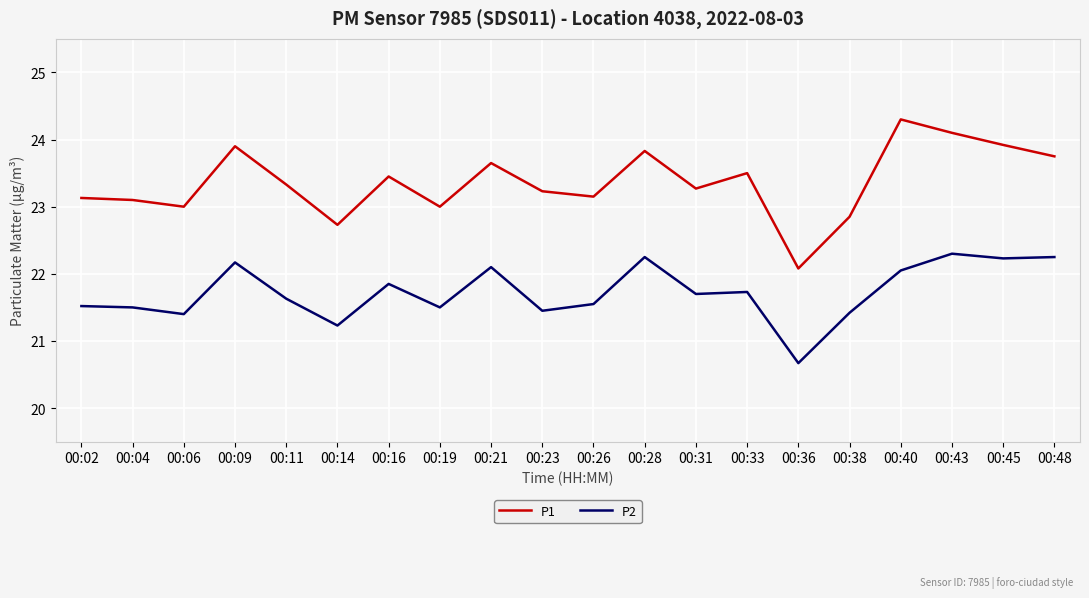

At which category does the chart reach its minimum across all series?

00:36